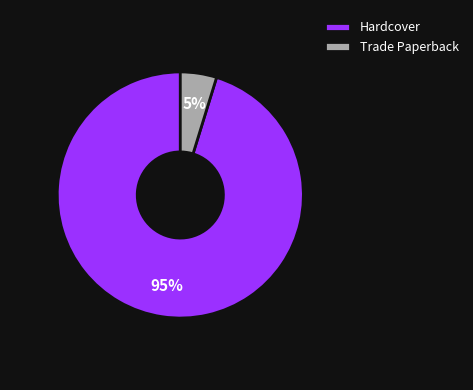

Count the number of slices in the pie.

2